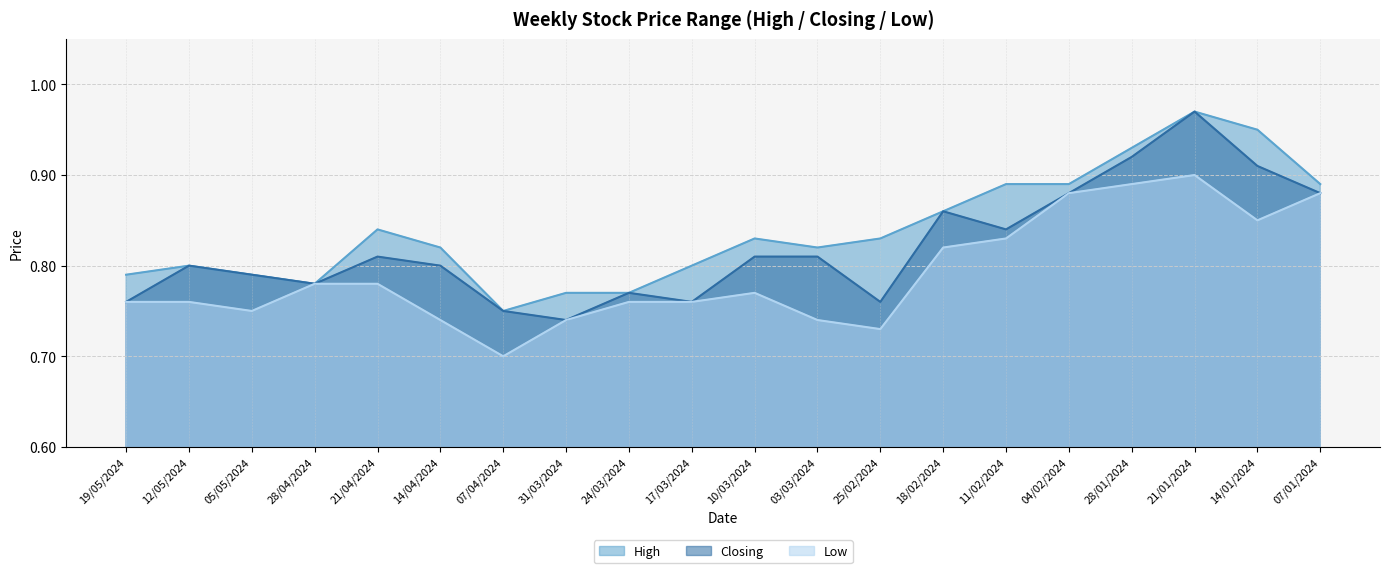

True or false: Closing has a value of 0.5 at 12/05/2024.

False